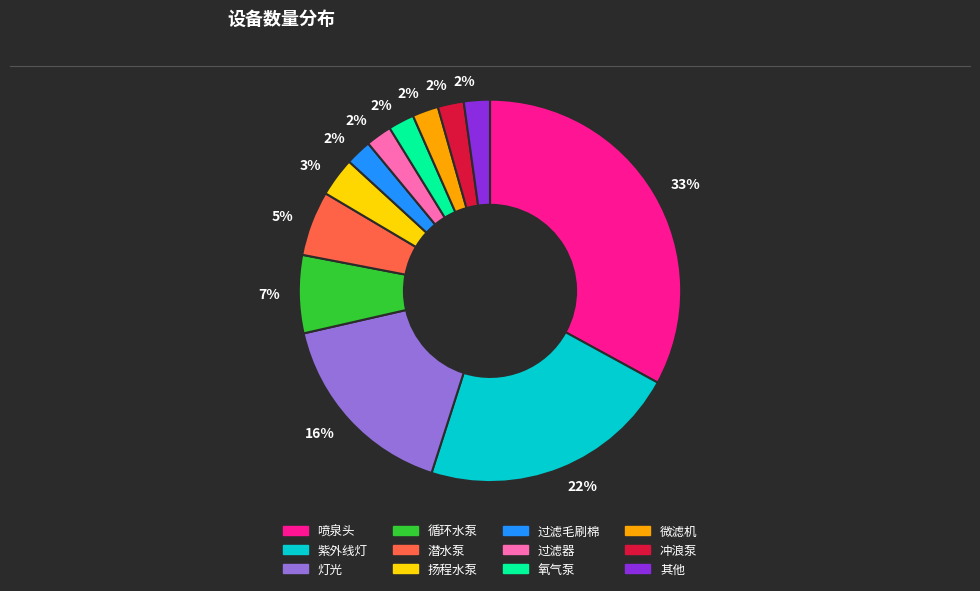

To the nearest percent, what is the average slice percentage?

8%